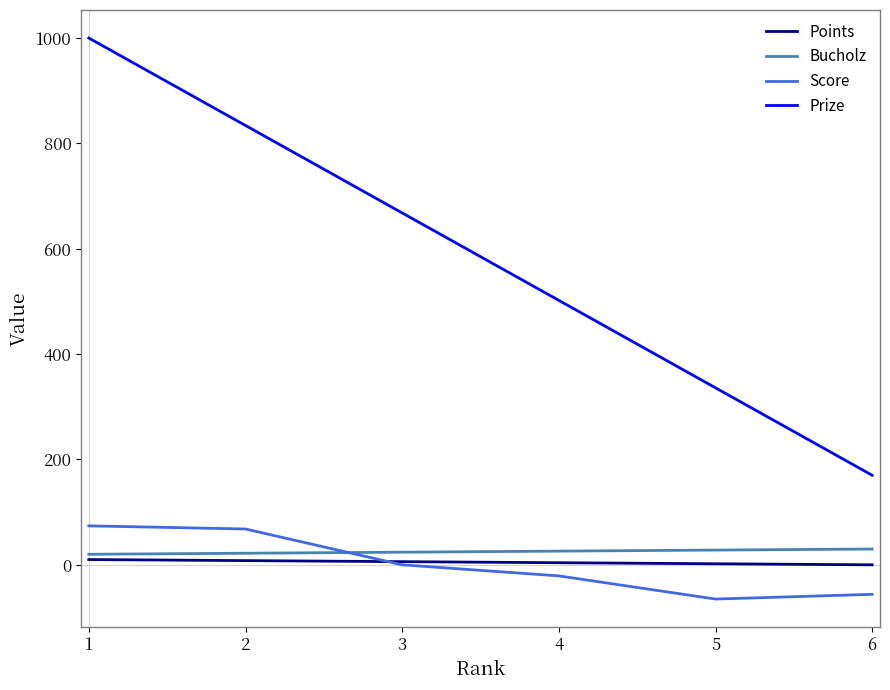

Is this an area chart (filled region under the line)?

No